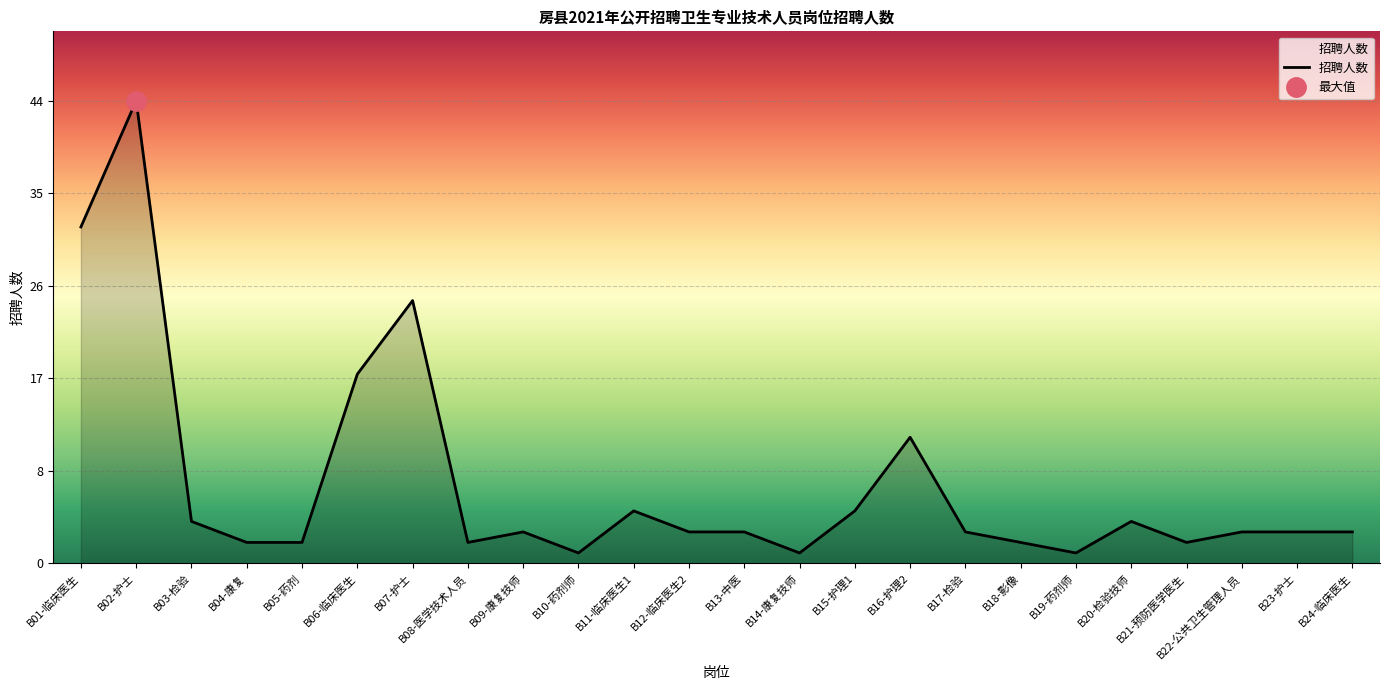

What is the value of the 13th point from the left?

3